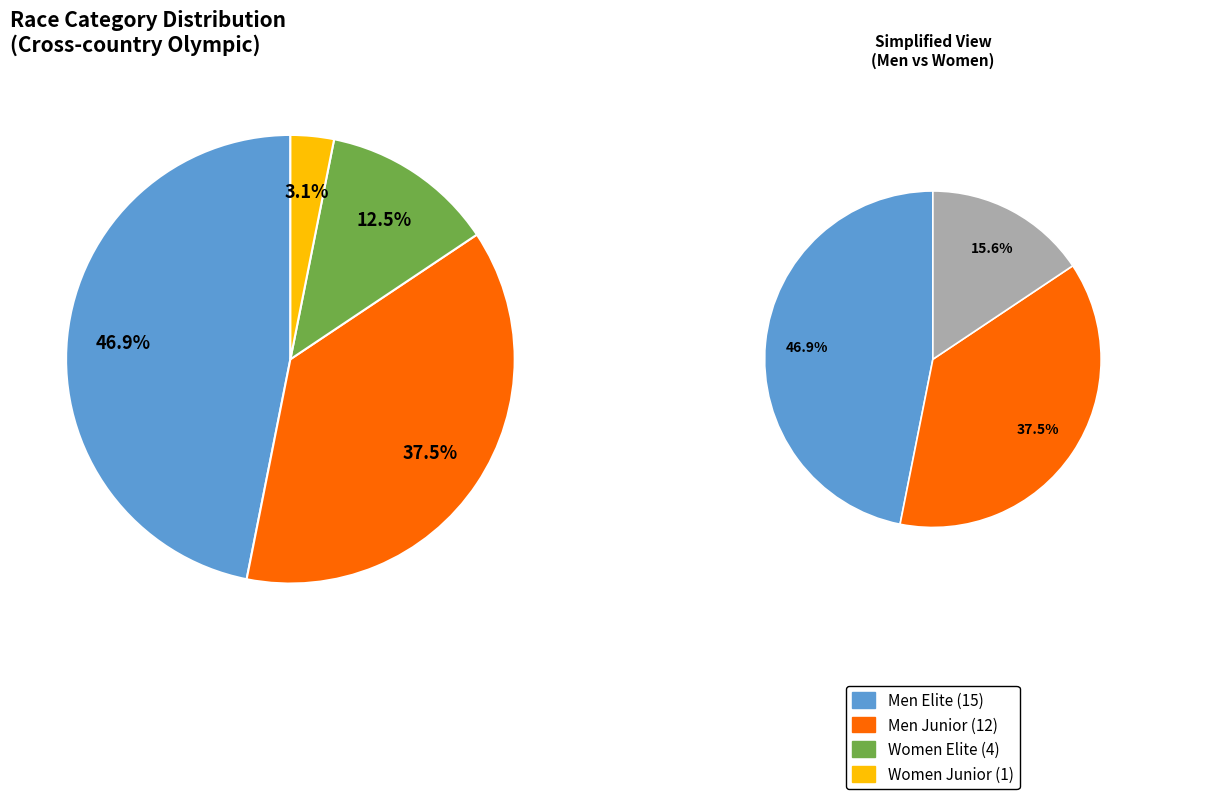

Does Men Elite - Cross-country Olympic account for over 50% of the chart?

No